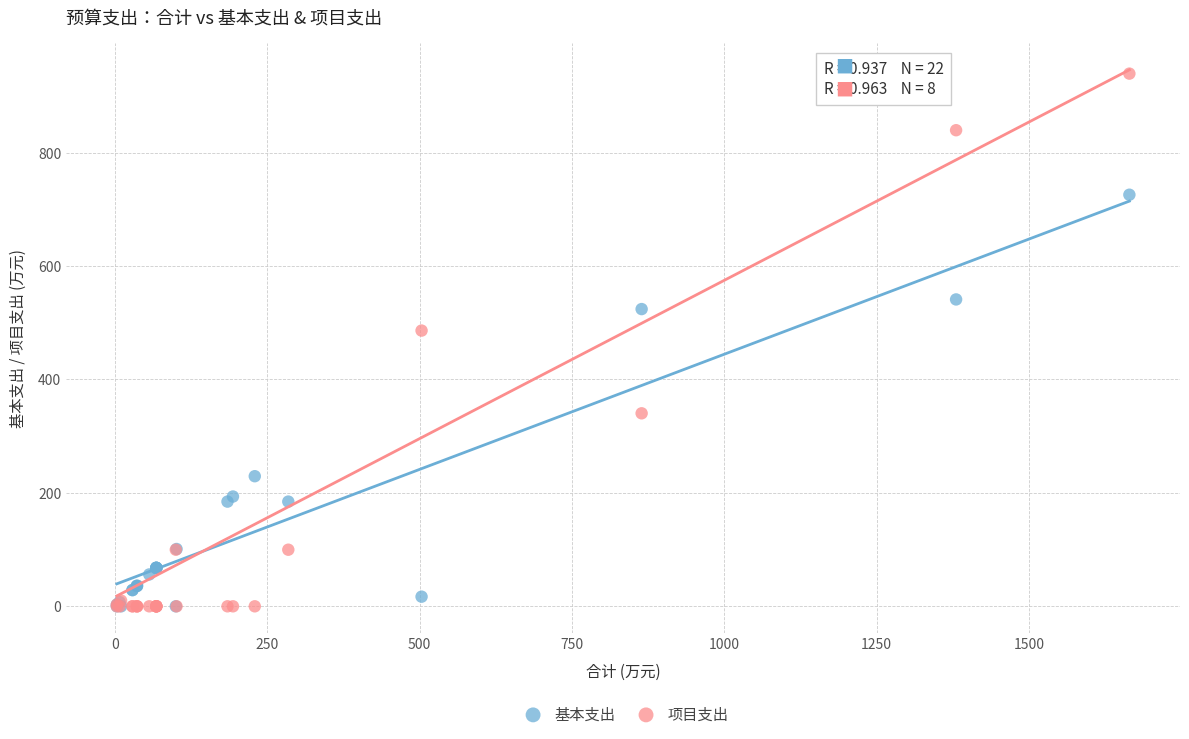

In the 基本支出 series, what Y value is closest to 362?

229.4